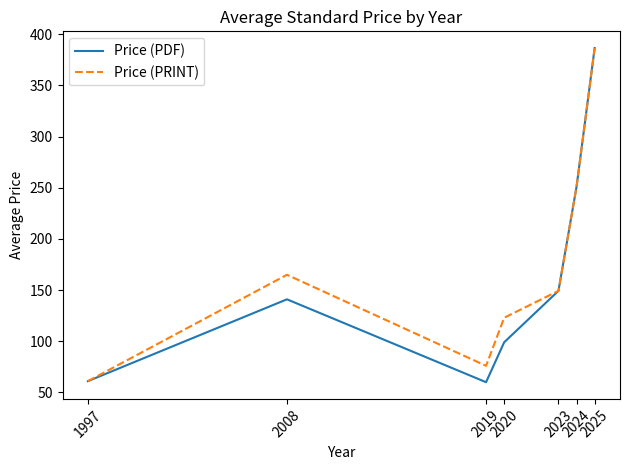

What are all the series names shown in the legend?

Price (PDF), Price (PRINT)